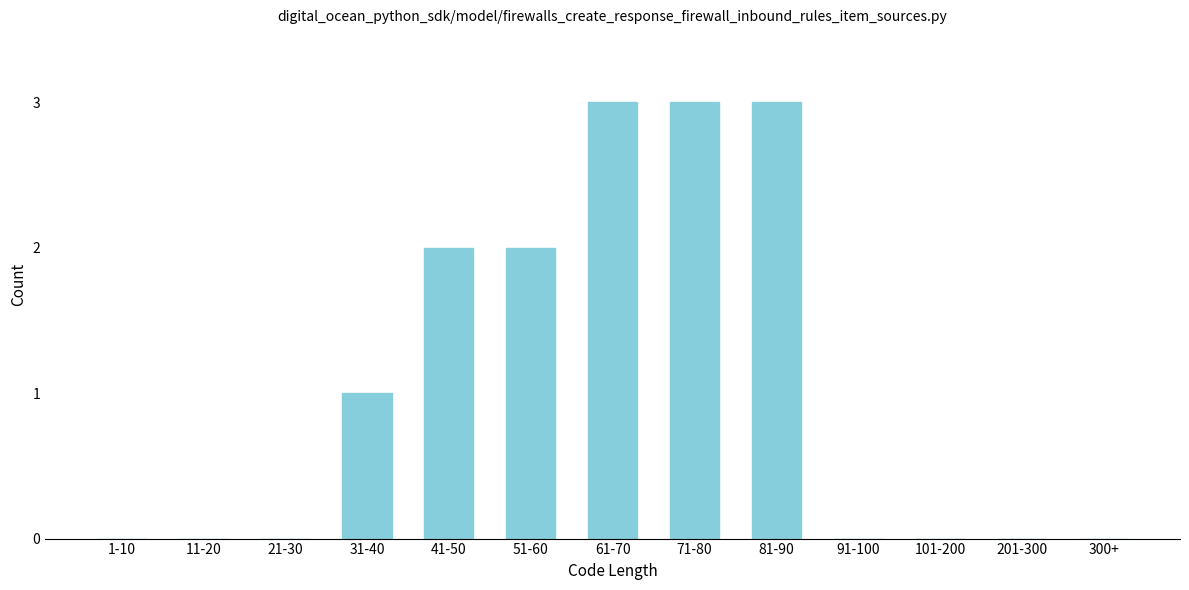

Reading right to left, list all the values displayed in this chart.

300+=0	201-300=0	101-200=0	91-100=0	81-90=3	71-80=3	61-70=3	51-60=2	41-50=2	31-40=1	21-30=0	11-20=0	1-10=0